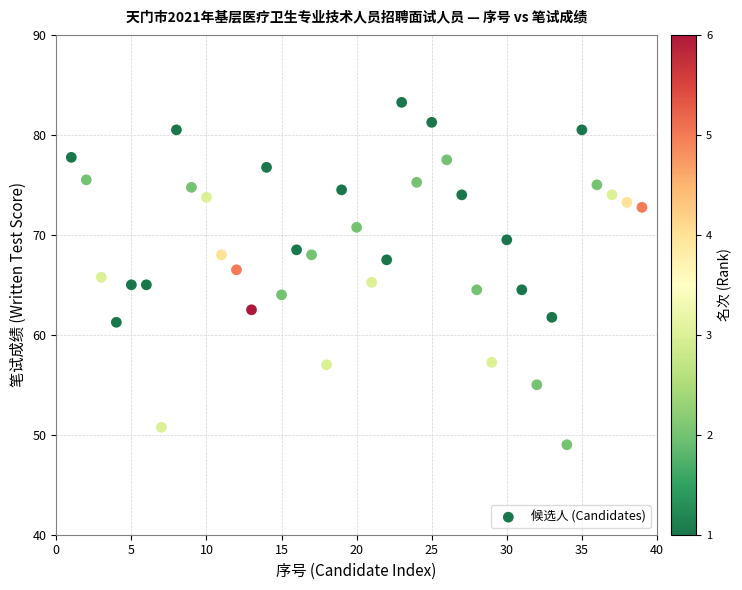

What is the range of X values (max minus min)?

38.0